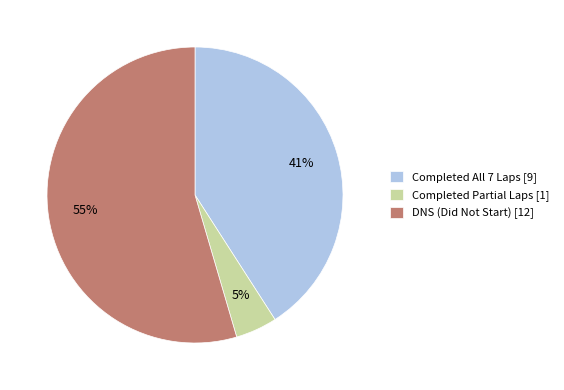

How many segments does this pie chart have?

3